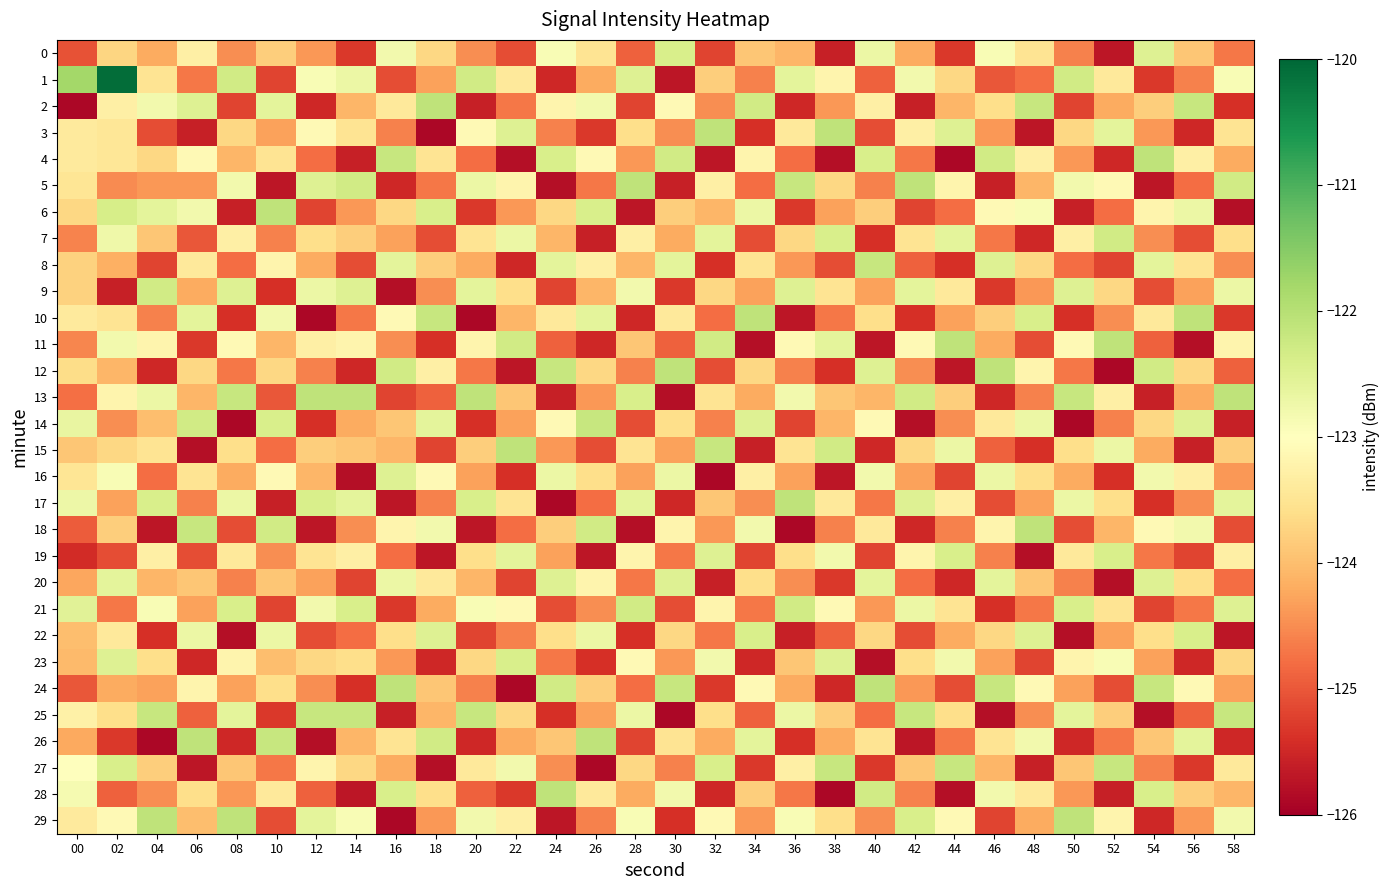

What is the spread (max minus min) of values at 08?

3.8